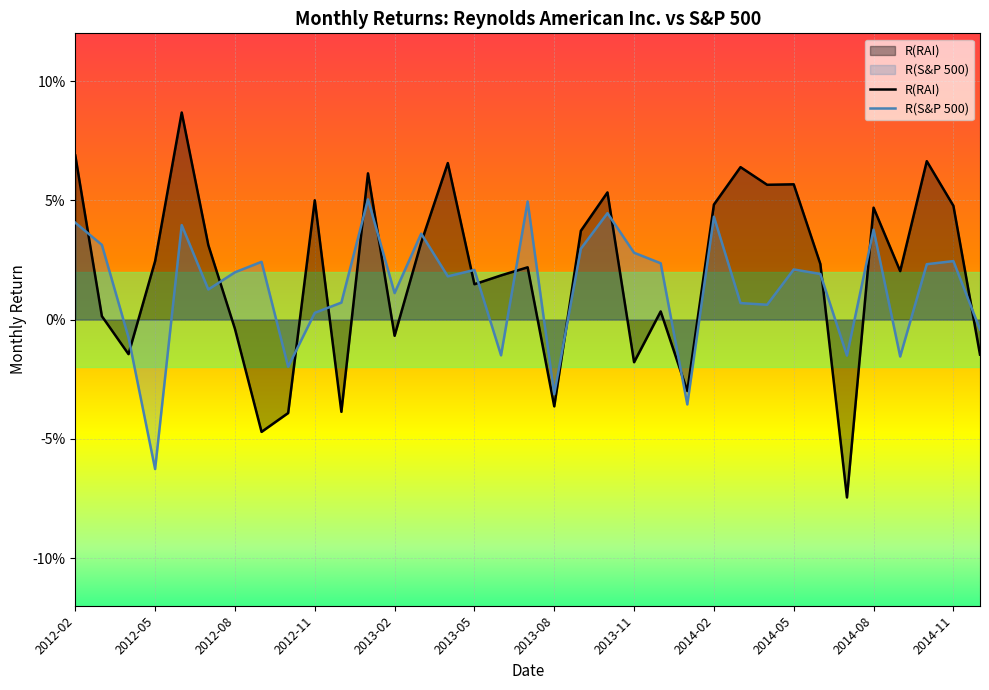

True or false: R(S&P 500) and R(RAI) intersect in this chart.

True